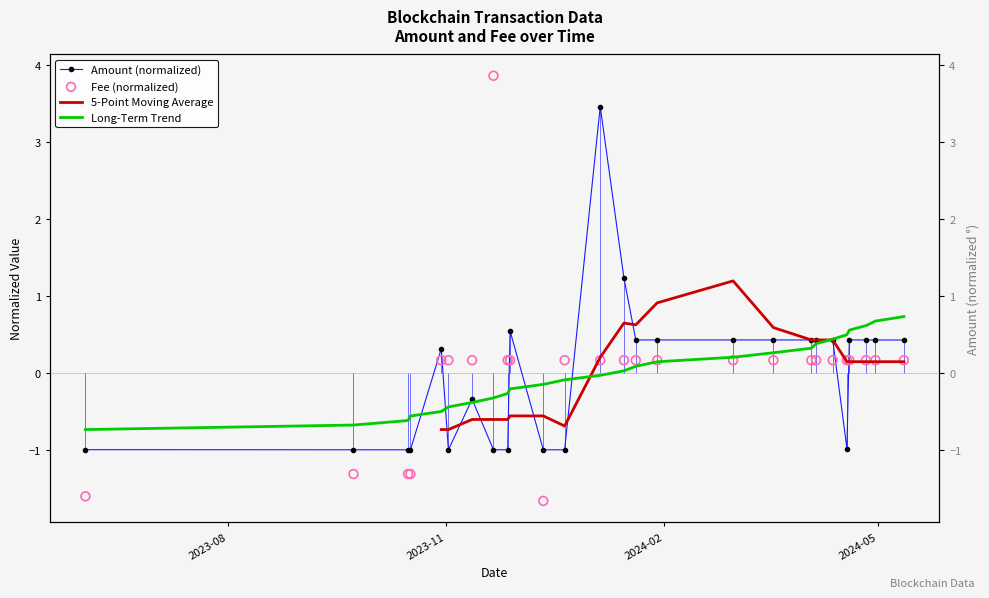

Which series has the widest spread of Y values?

Fee